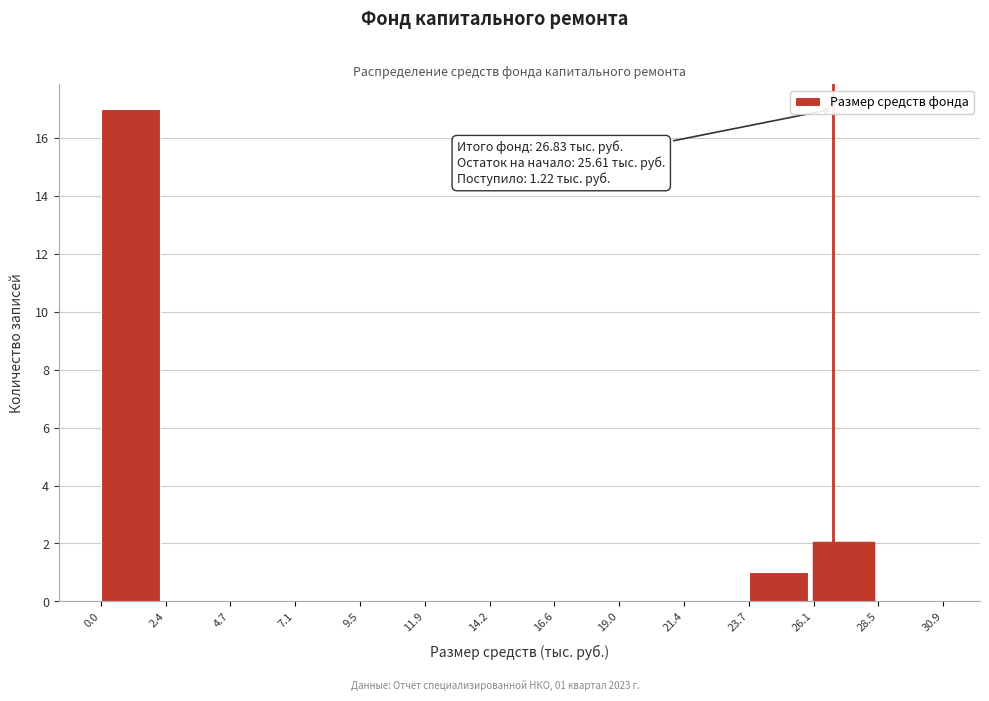

Which range on the x-axis has the tallest bar?

0.0 to 2.4